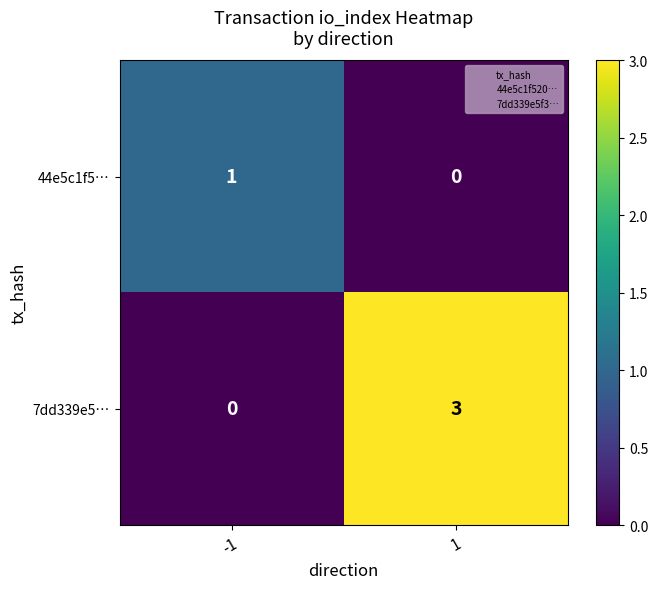

What is the sum of the 7dd339e5… values at 1 and -1?

3